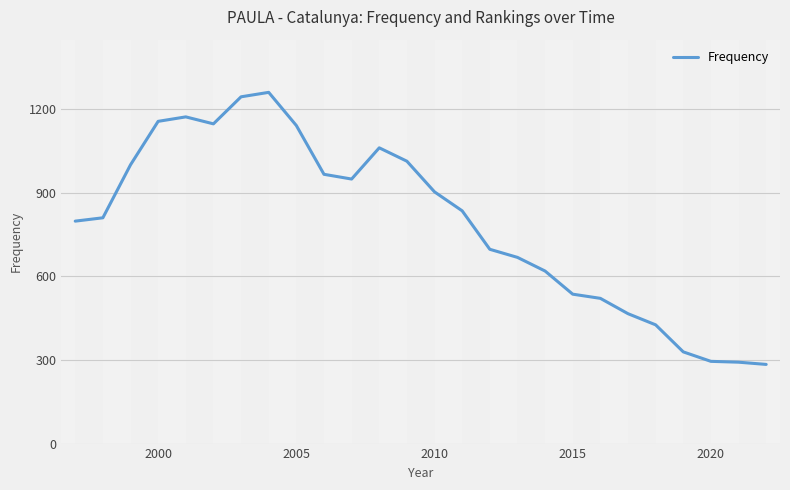

What is the difference between the maximum and minimum values?

976